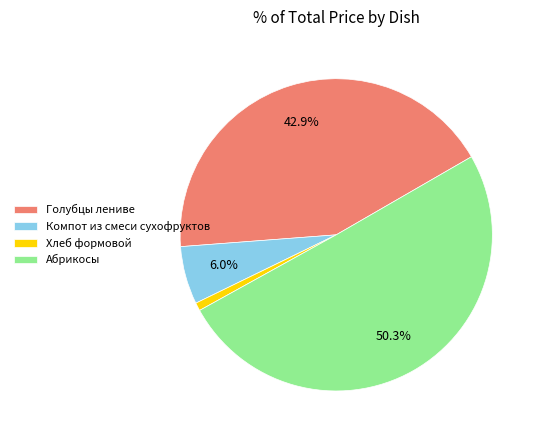

What is the ratio of the value at Компот из смеси сухофруктов to the value at Хлеб формовой?

7.2